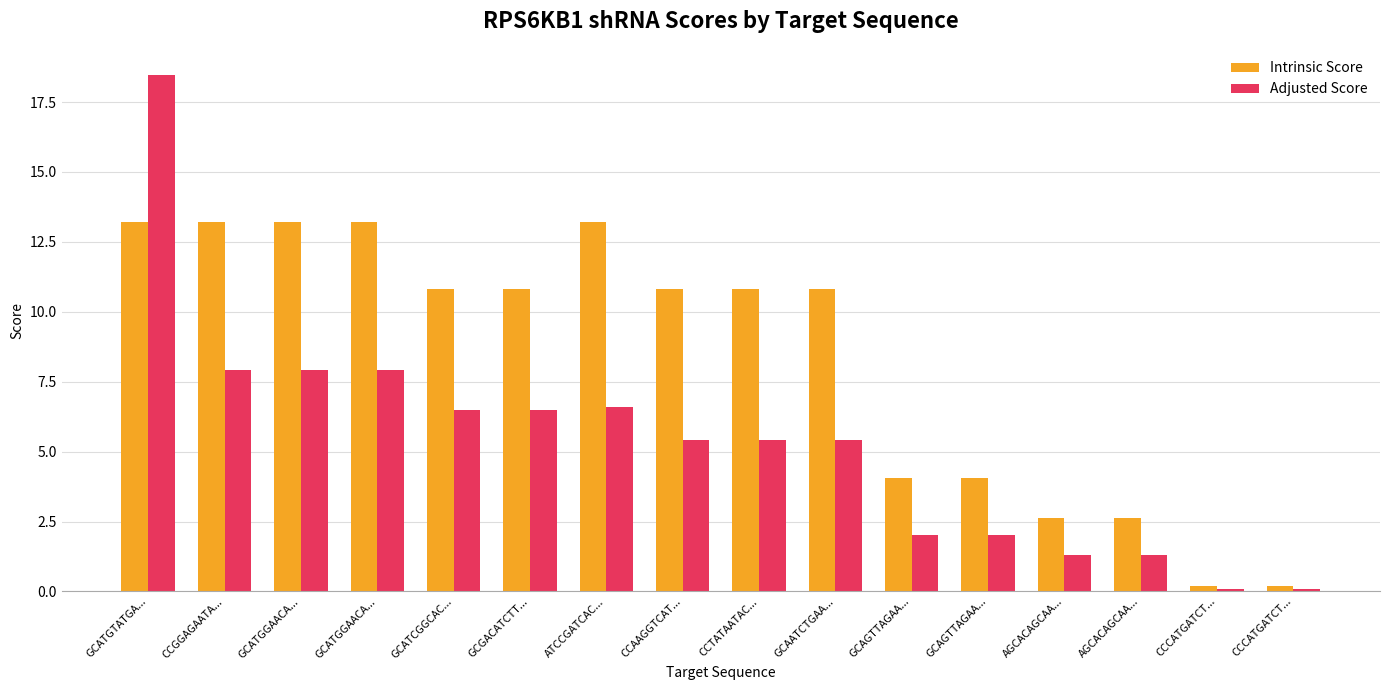

Count the number of categories in the chart.

16